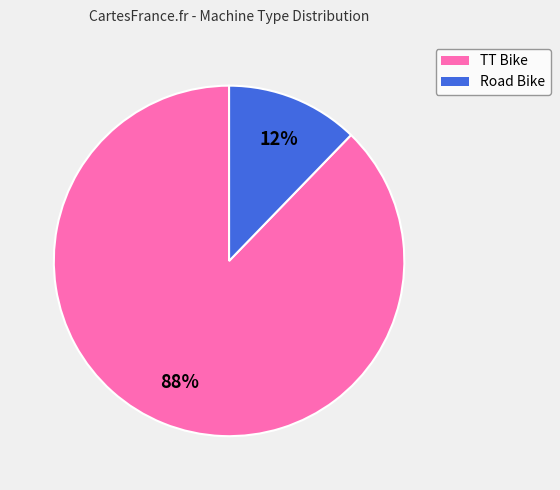

The TT Bike slice represents 88% of the pie. True or false?

True